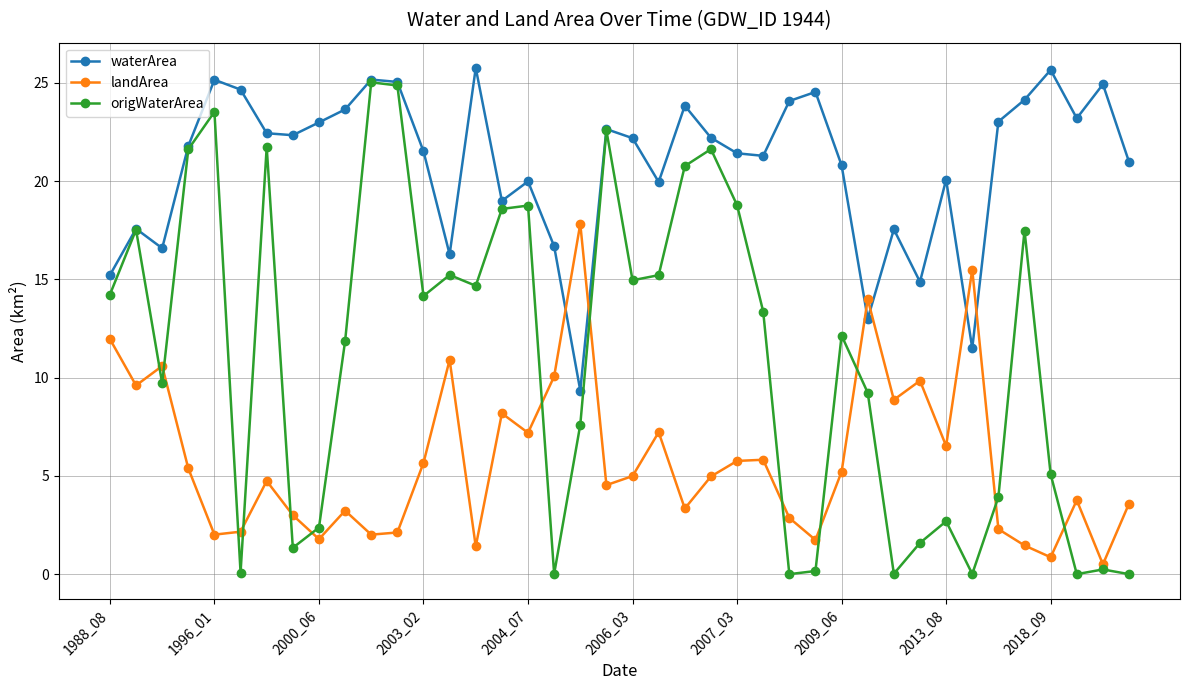

Which series has the largest range (max minus min)?

origWaterArea